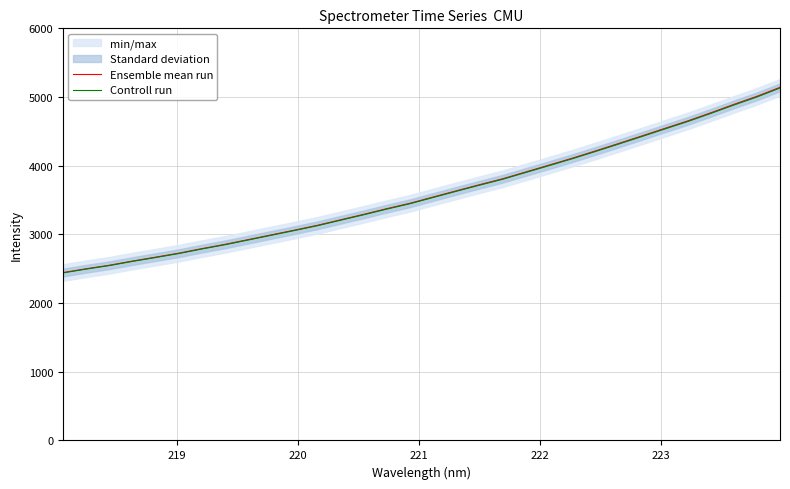

What is the maximum value for Ensemble mean run?

5141.1